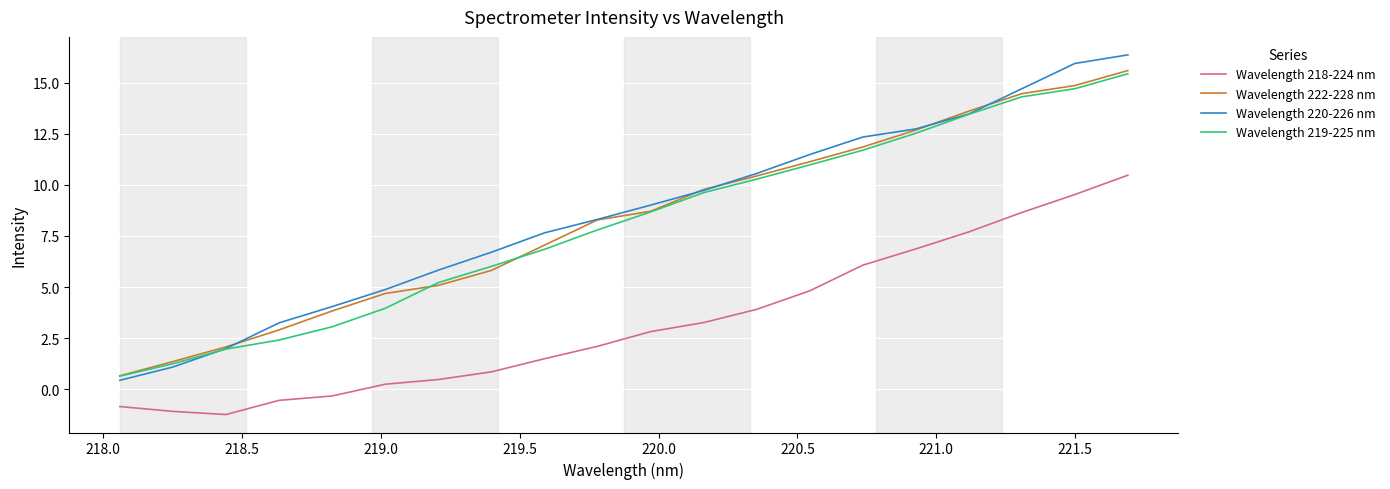

True or false: Wavelength 222-228 nm and Wavelength 218-224 nm cross at least once.

False